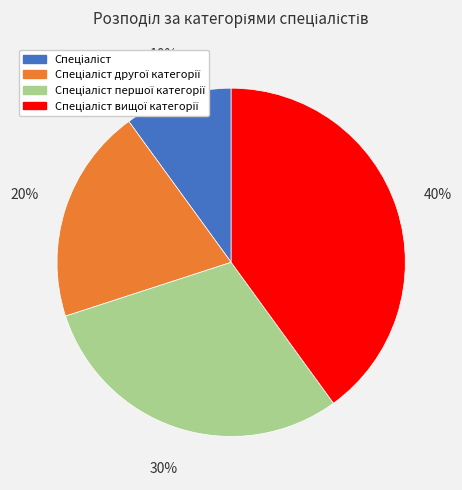

How many slices are in this pie chart?

4